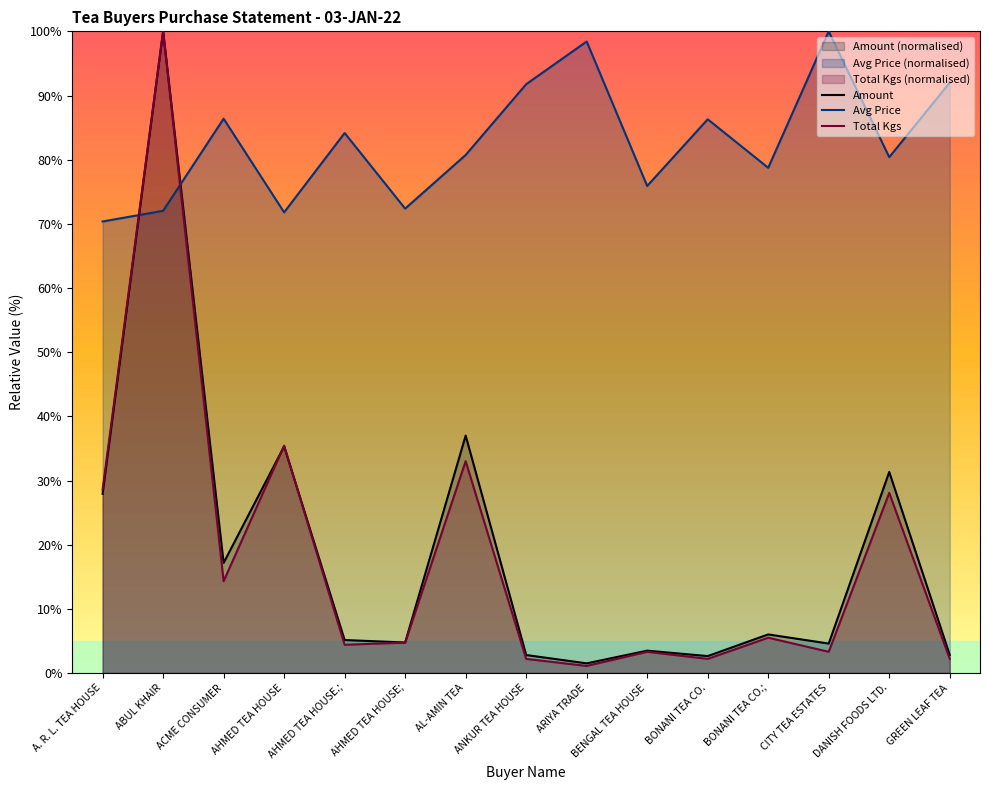

What is the difference between the second highest and minimum values in the Avg Price series?

28.1